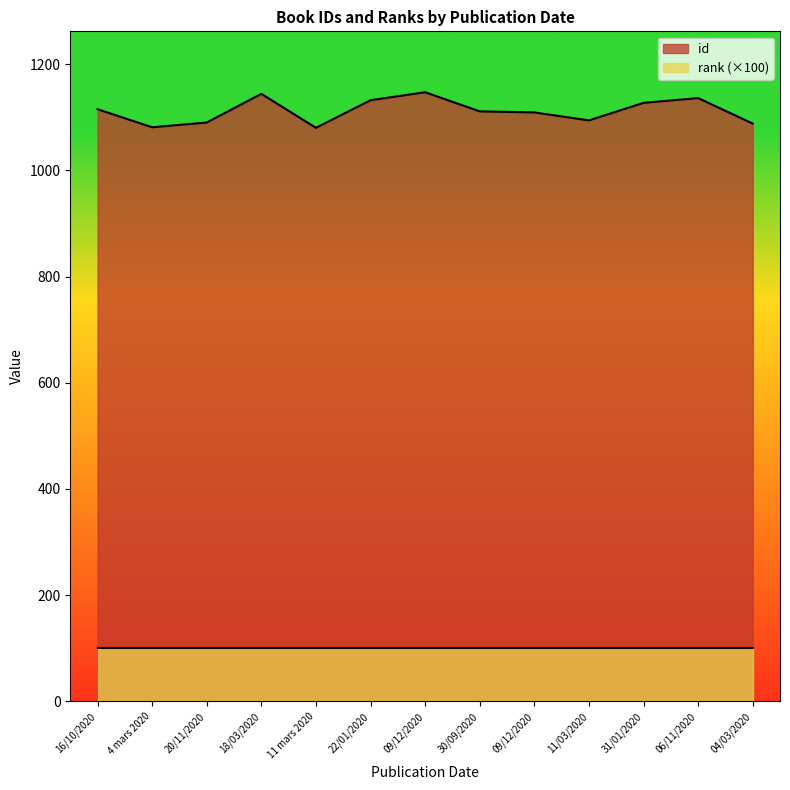

How many data points are above 1111?

6